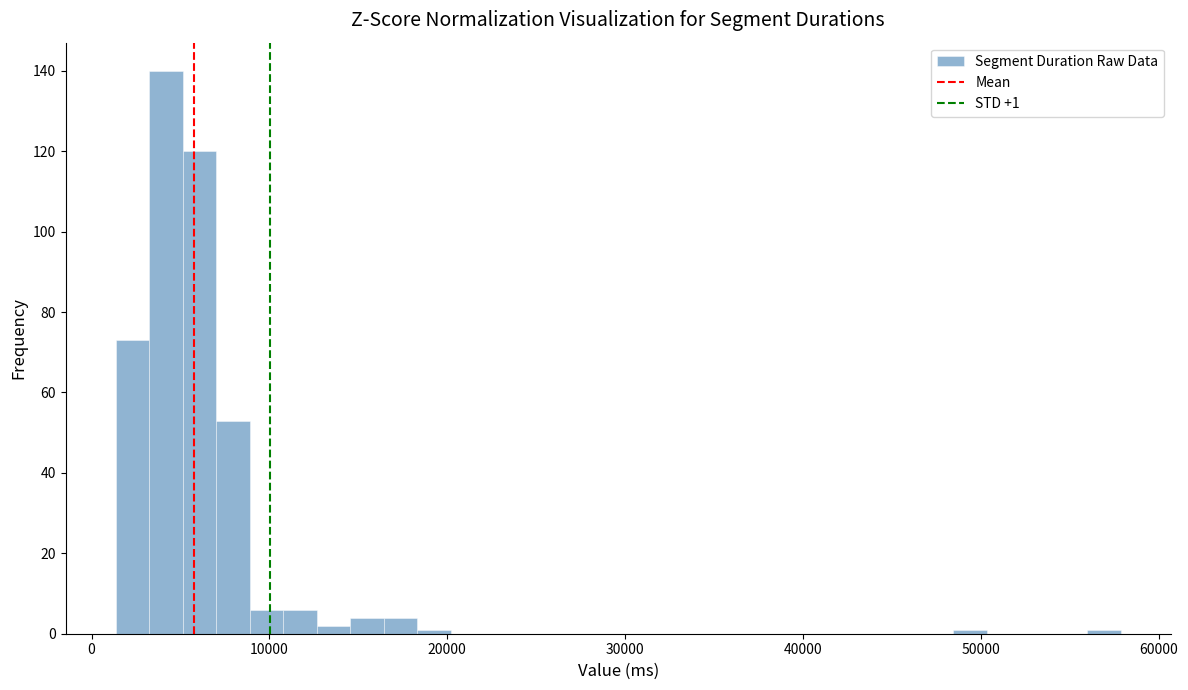

Read against the x-axis, roughly where is the centre of the tallest bar?

4000